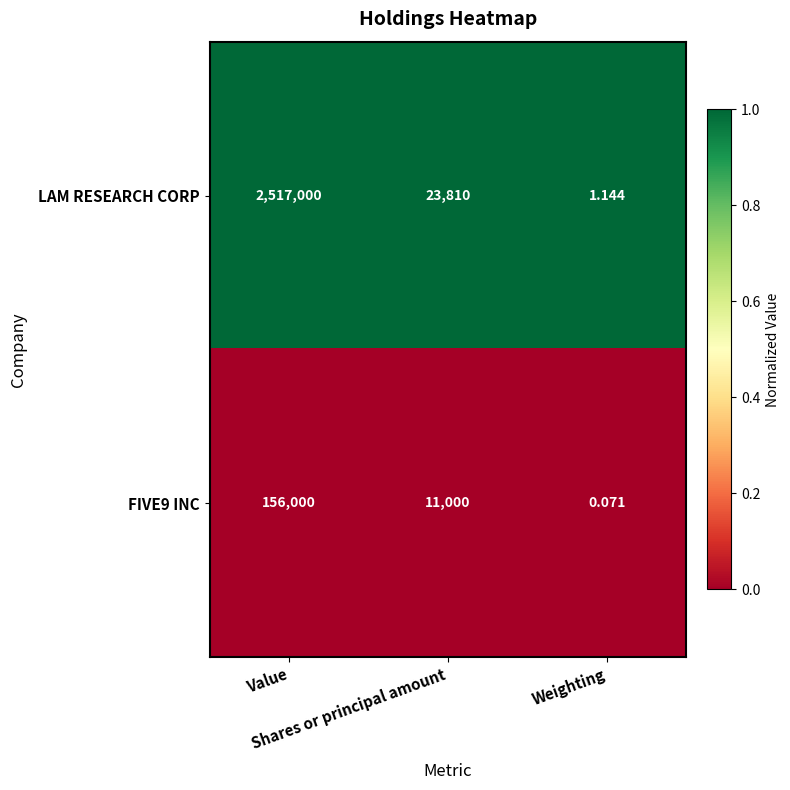

Which series has the widest spread of values?

LAM RESEARCH CORP